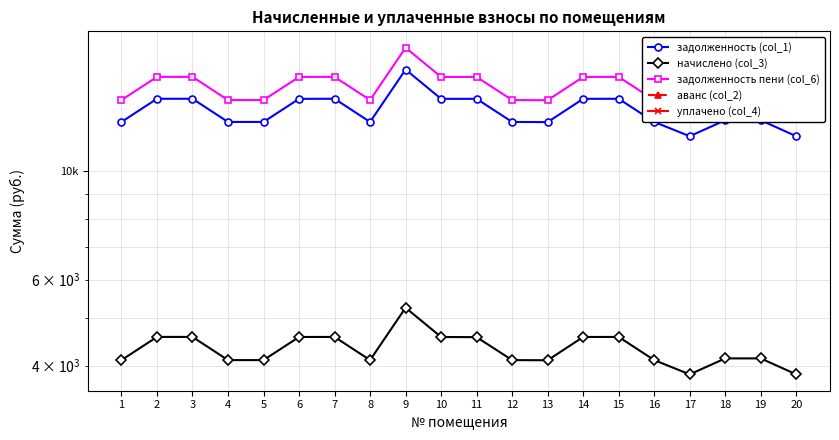

Rank the series by their maximum value, from highest to lowest.

задолженность пени (col_6), задолженность (col_1), начислено (col_3), аванс (col_2), уплачено (col_4)